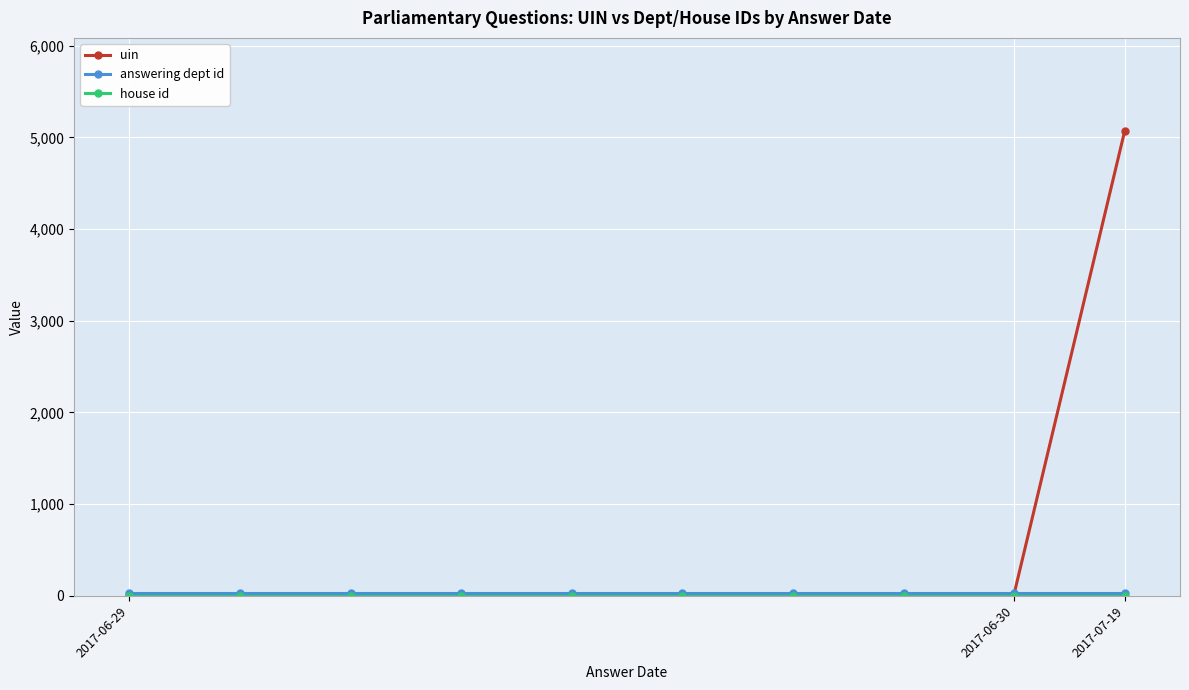

True or false: uin has more than 1 points higher than both neighbors.

True